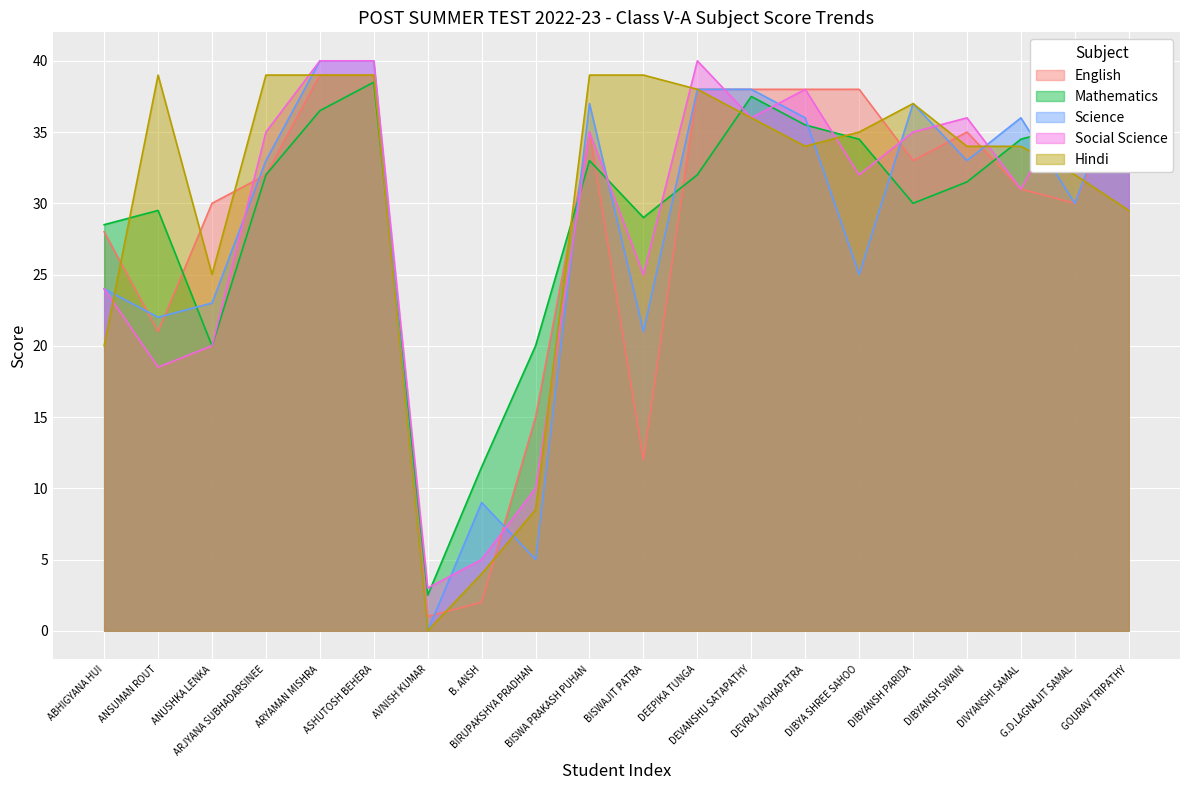

How many interior local peaks does the Social Science series have?

4